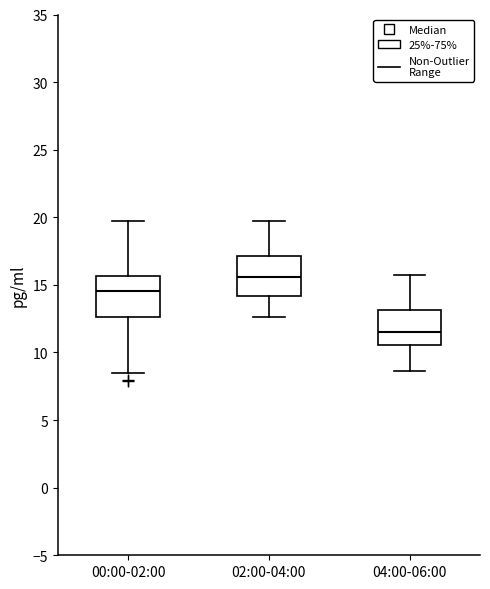

Reading left to right, transcribe this box plot: for each box, give where its median line is, the range the box spans, and where its two whiskers end, as read against the y-axis. The values are not printed on the chart, so give them approximately, as read against the axis.

00:00-02:00: median 14.5, box 12.5 to 15.5, whiskers 8.5 to 19.5
02:00-04:00: median 15.5, box 14.0 to 17.0, whiskers 12.5 to 19.5
04:00-06:00: median 11.5, box 10.5 to 13.0, whiskers 8.5 to 15.5